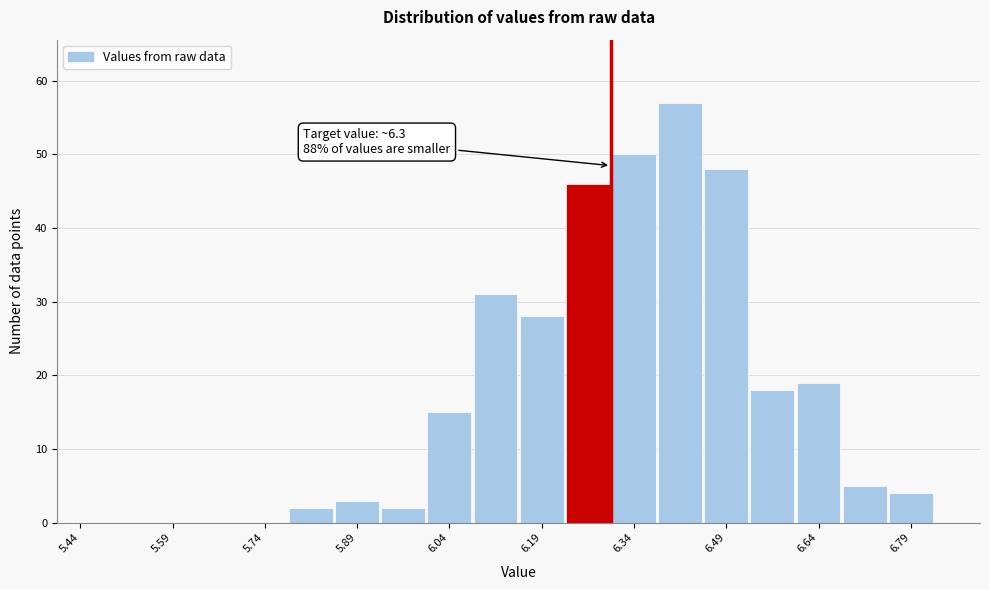

Read against the x-axis, roughly where is the centre of the tallest bar?

6.42